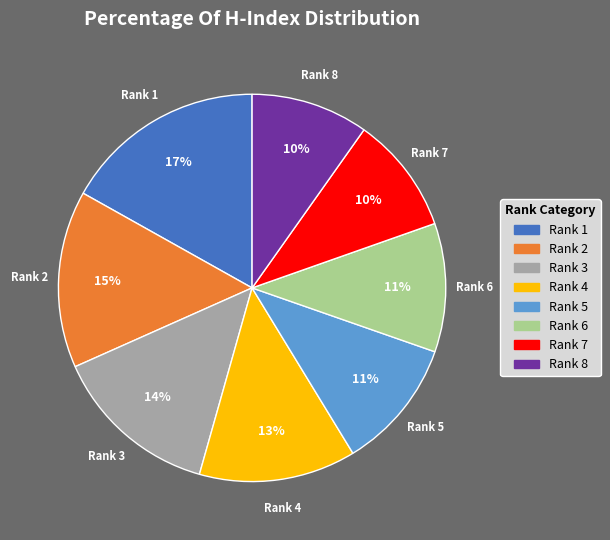

To the nearest percent, what is the difference between the largest and smallest slice percentages?

7%